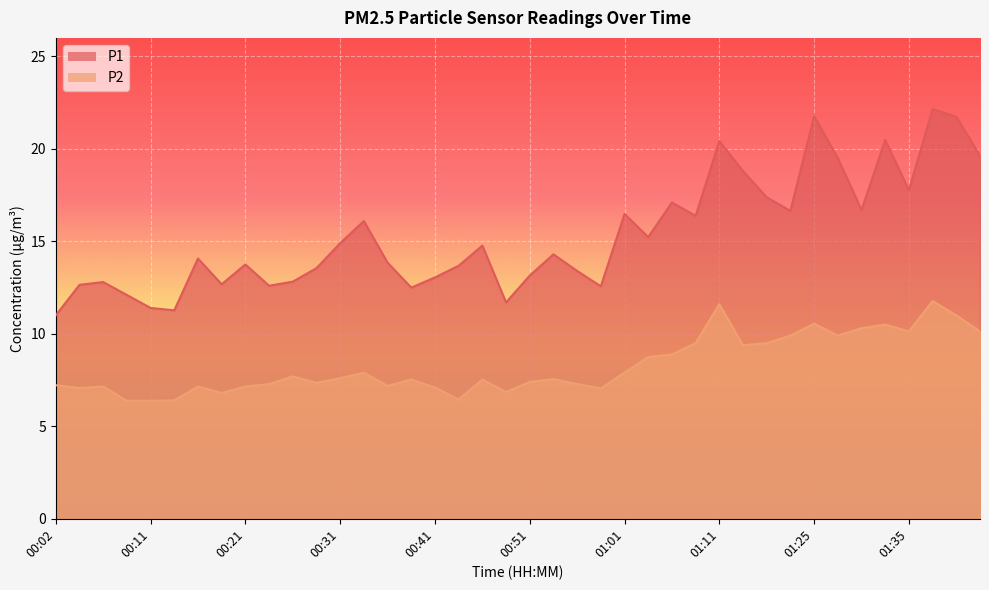

The P2 series shows 7.5 at 00:54. True or false?

True